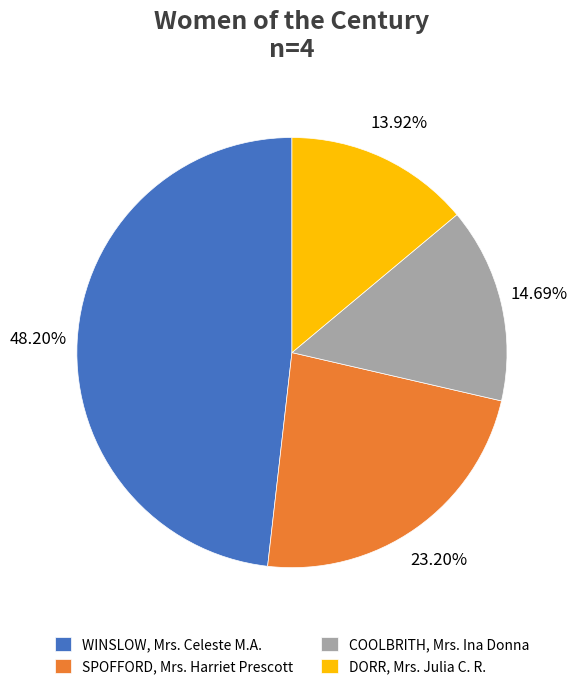

To the nearest percent, what percentage of the pie is WINSLOW, Mrs. Celeste M.A.?

48%